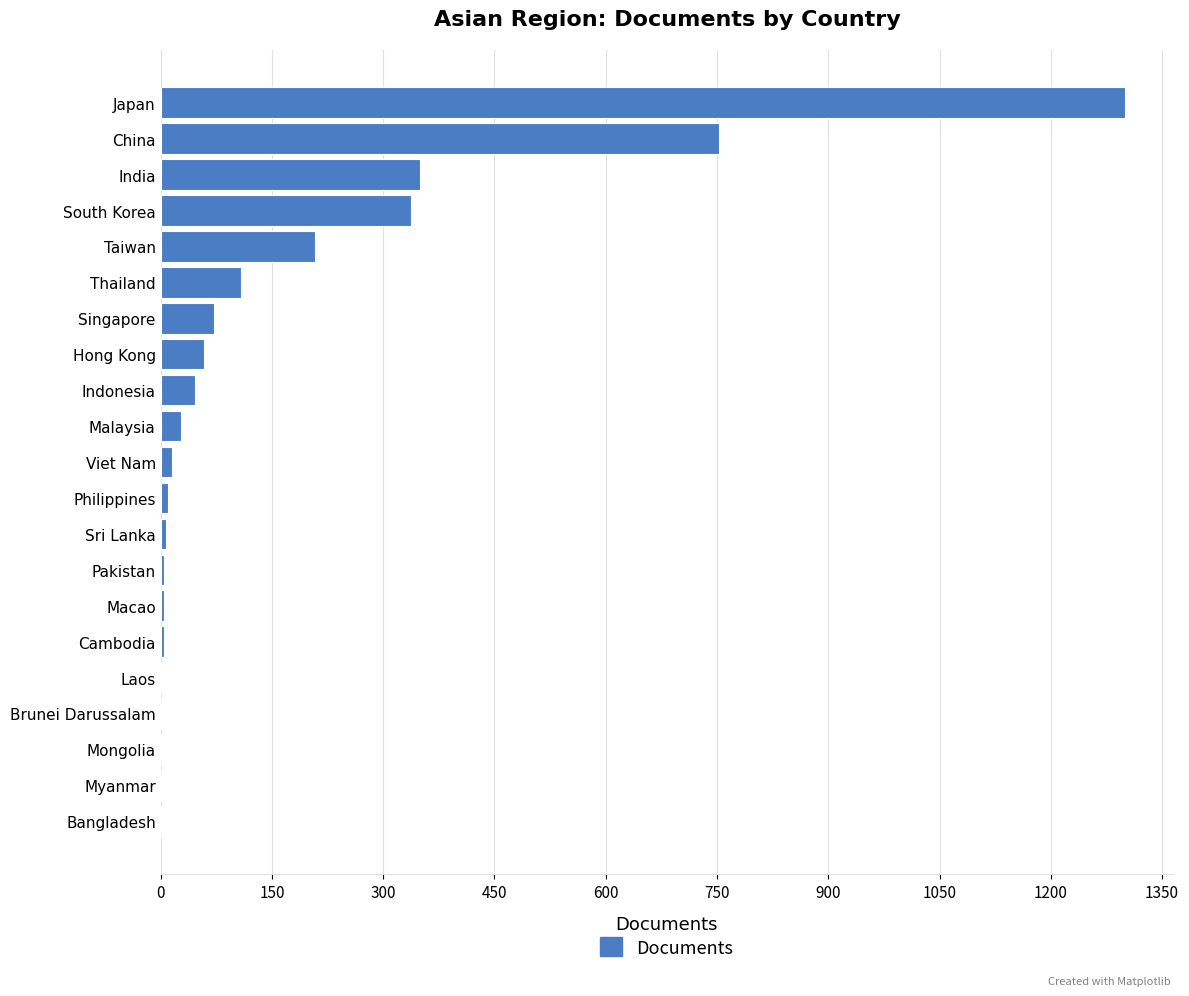

Which has a higher value, Macao or Taiwan?

Taiwan